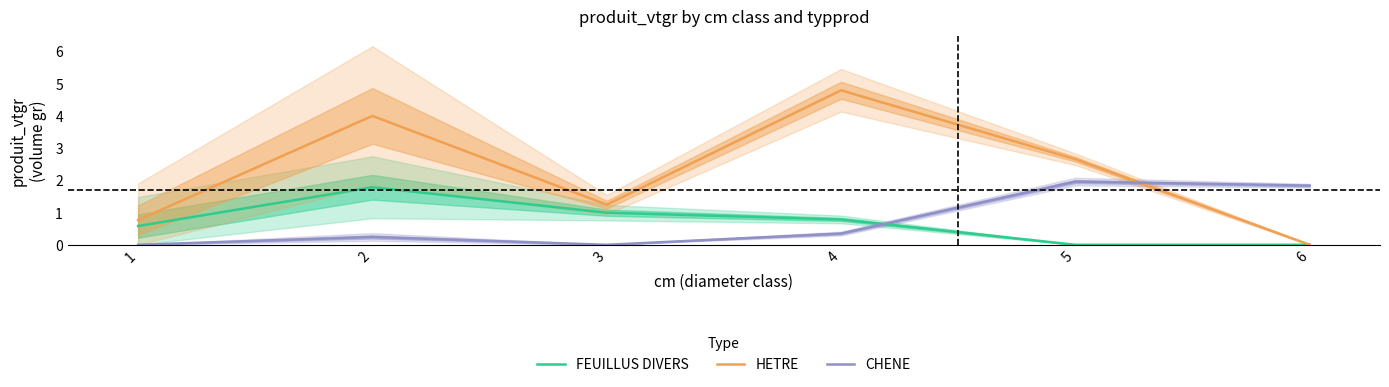

At how many categories does at least one series exceed 4?

1